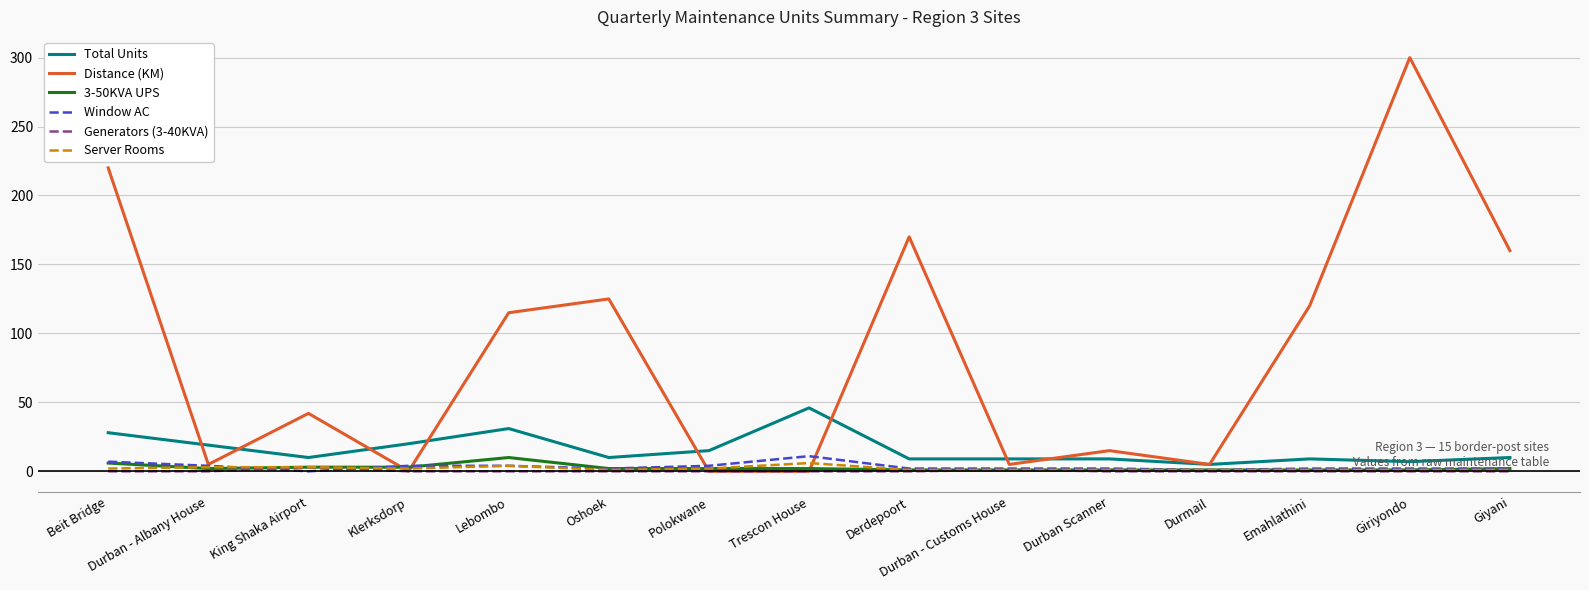

Is this an area chart (filled region under the line)?

No